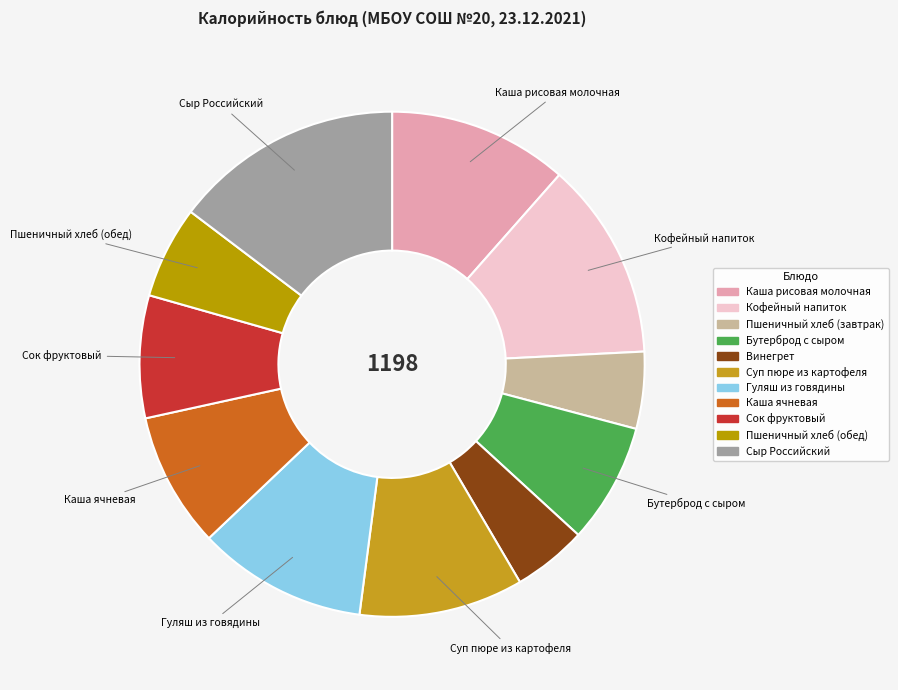

How many slices are in this pie chart?

11